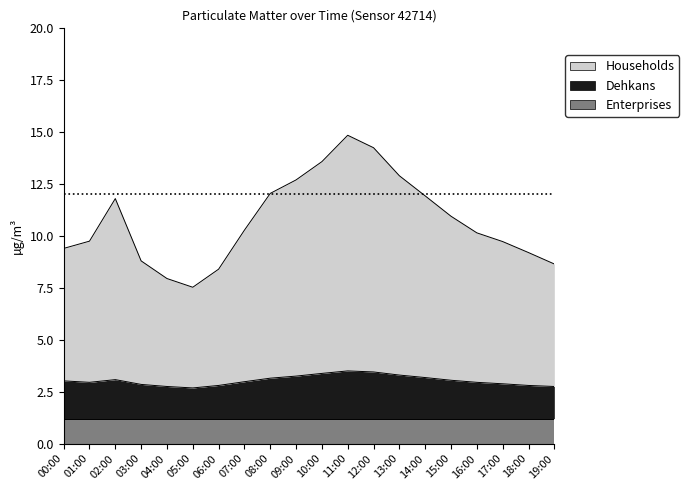

At which category does the chart reach its minimum across all series?

05:00